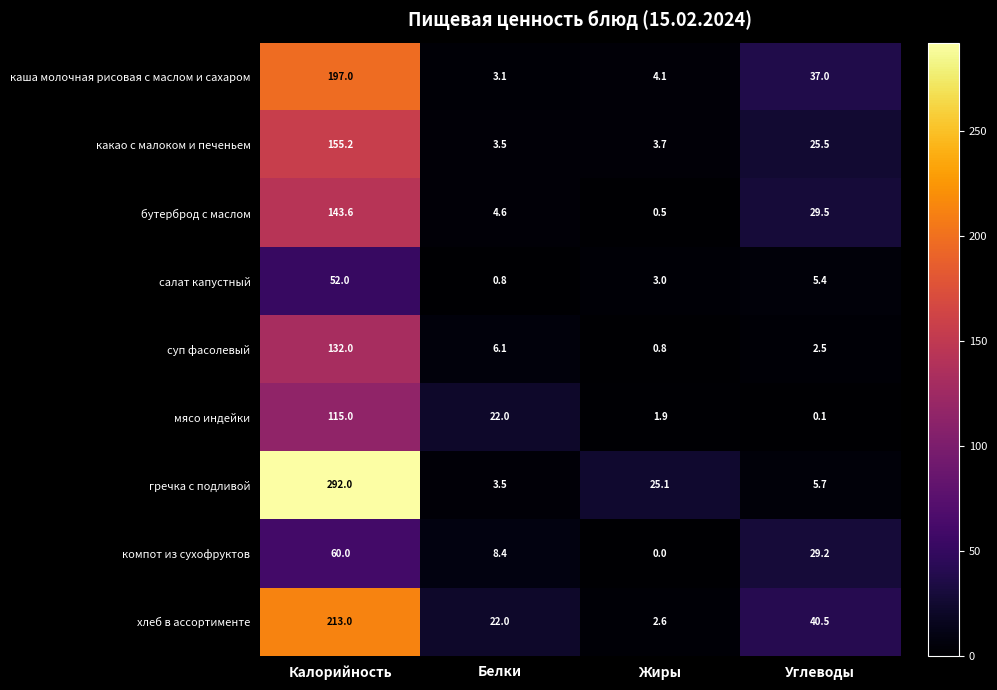

What is the greatest value displayed?

292.0